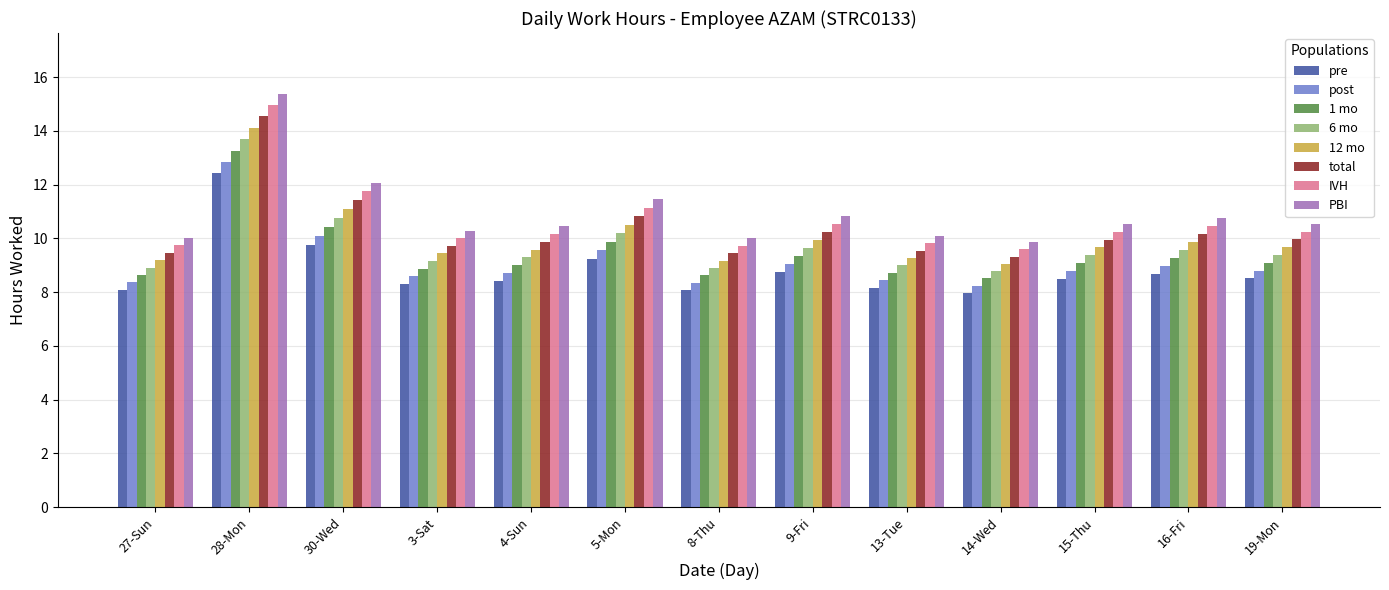

True or false: total has a value of 14.5 at 28-Mon.

True